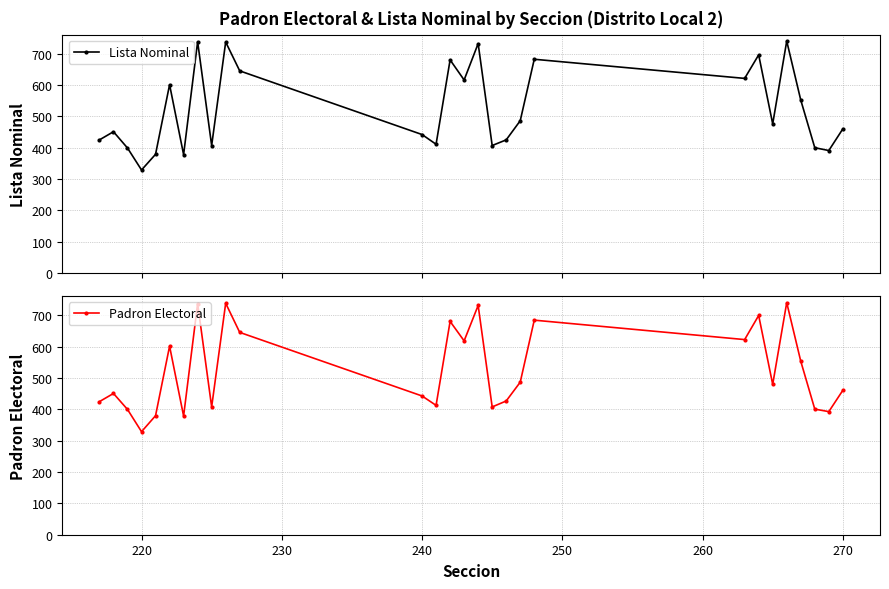

True or false: Padron Electoral and Lista Nominal intersect in this chart.

False